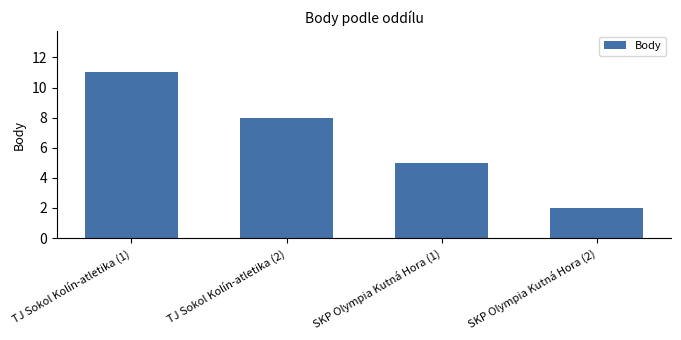

How many data points does each series have?

4